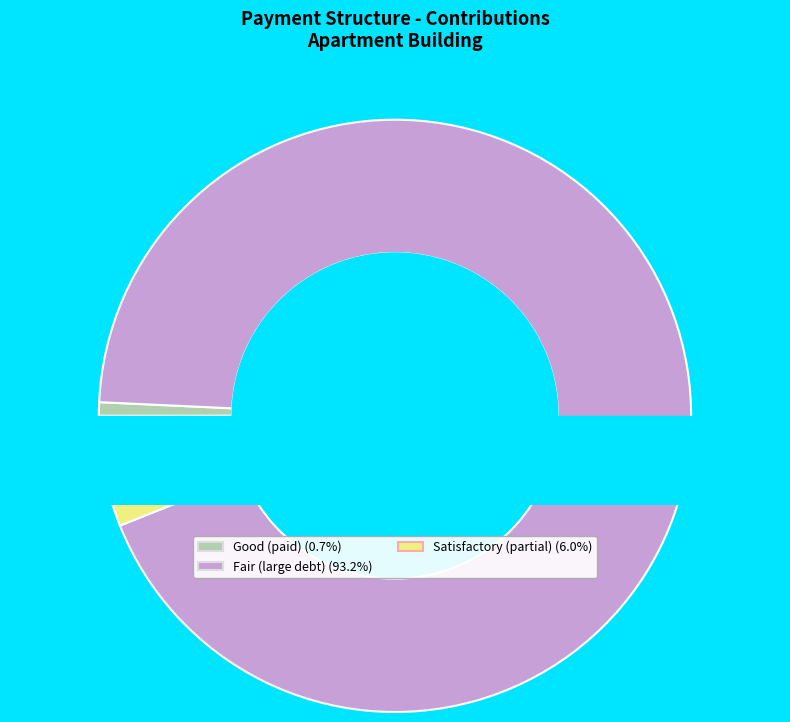

Is 4 the majority of the pie?

No